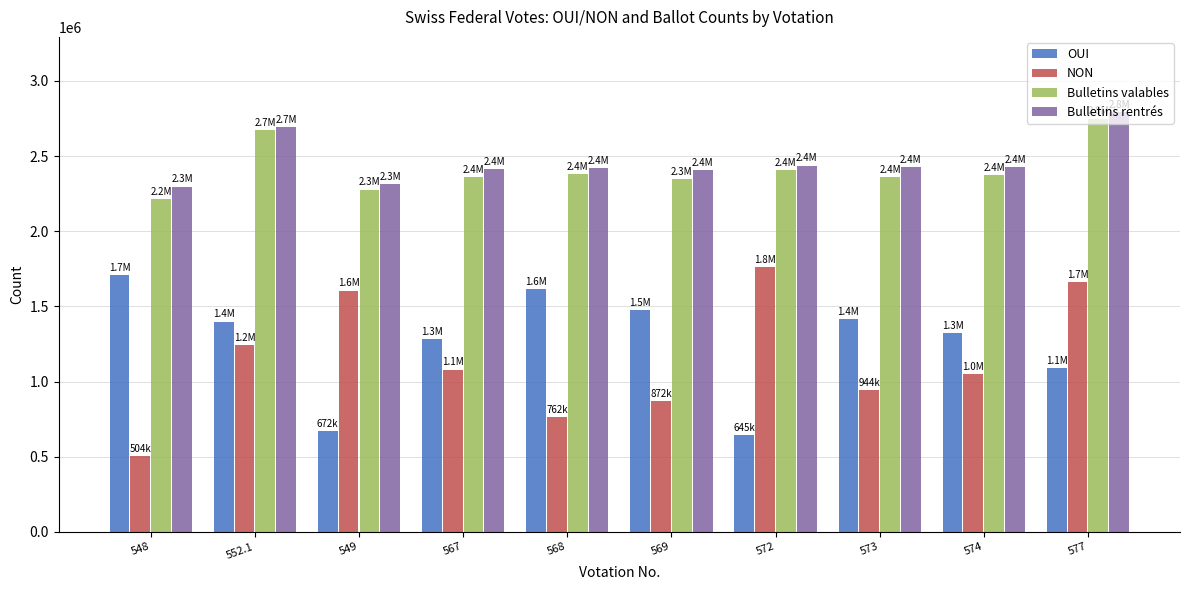

Are the bars grouped side by side (vs. stacked)?

Yes